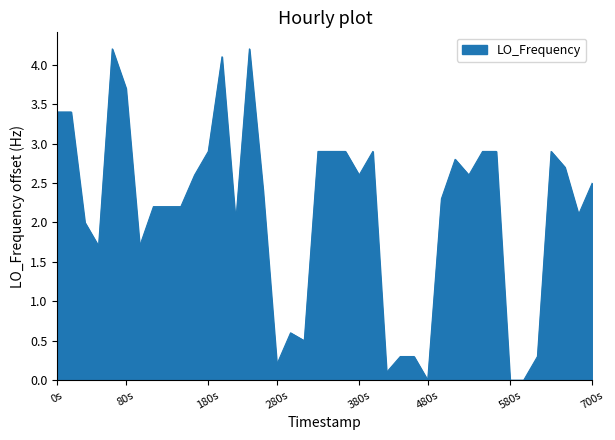

Does the chart display data point markers on the line(s)?

No